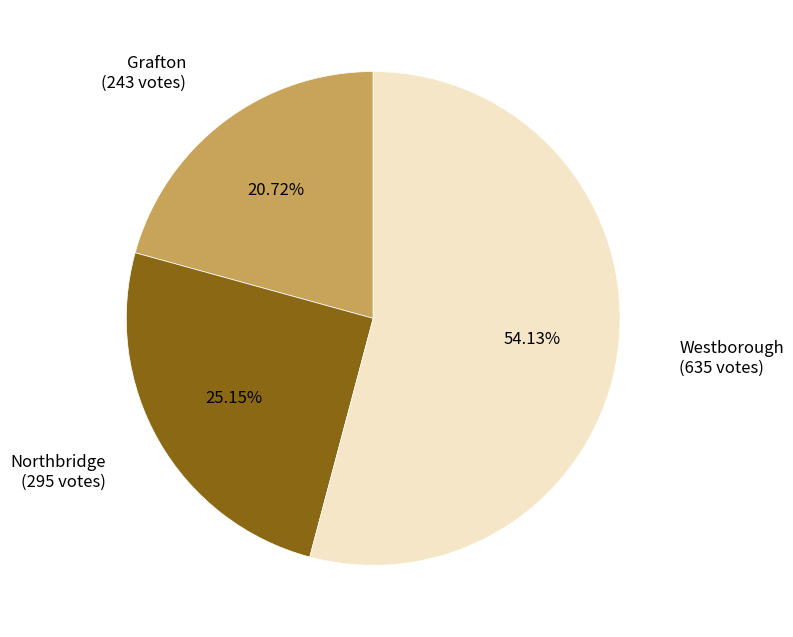

Rank the categories by value from lowest to highest.

Grafton, Northbridge, Westborough